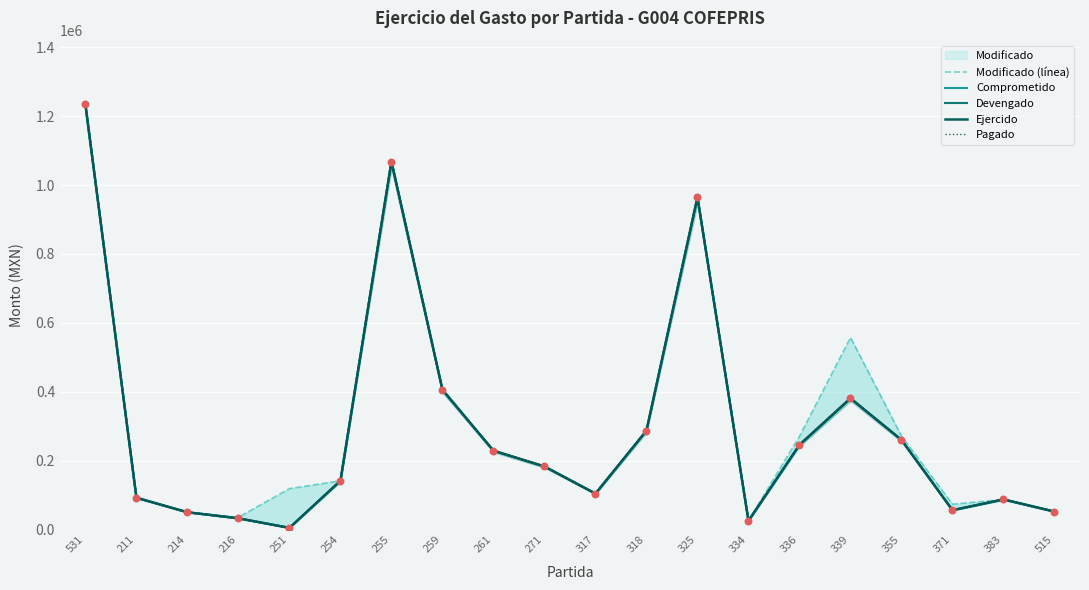

Which series reaches the maximum Y coordinate?

Modificado (línea)